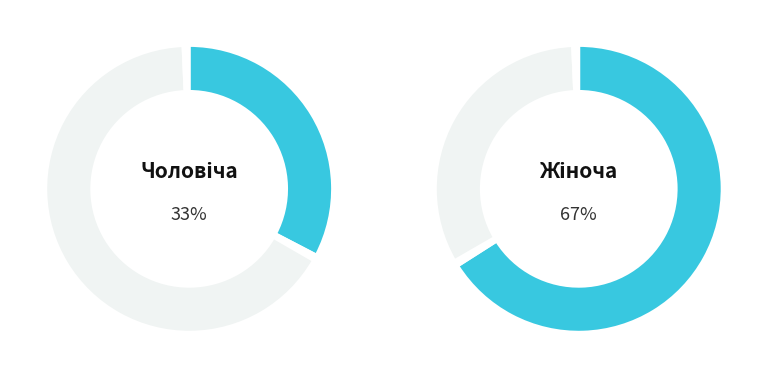

How many segments does this pie chart have?

2